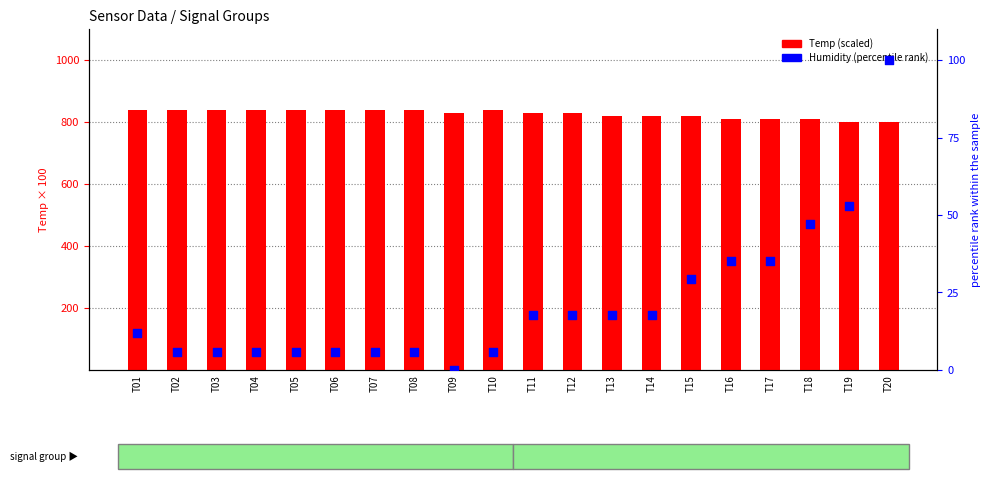

At which category is the sum across all series the highest?

T20